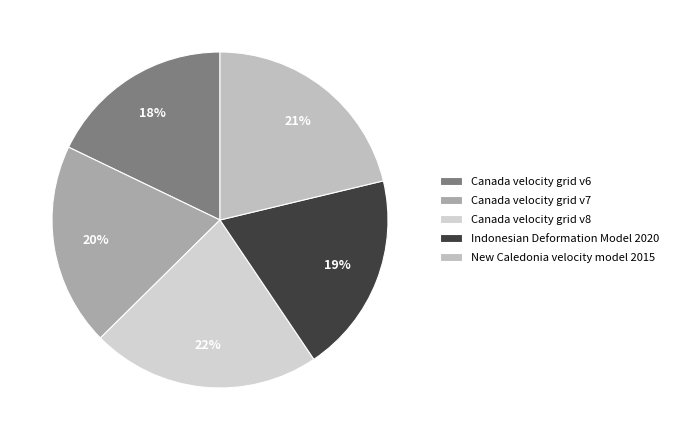

Is there any slice that represents more than half of the pie?

No